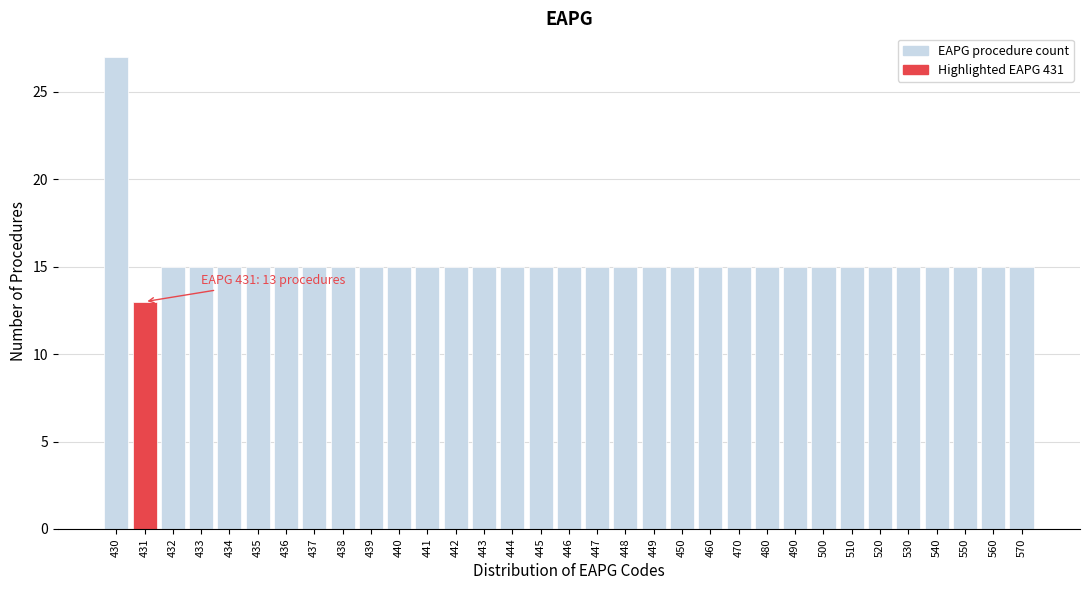

Which category has the highest value across all series?

430